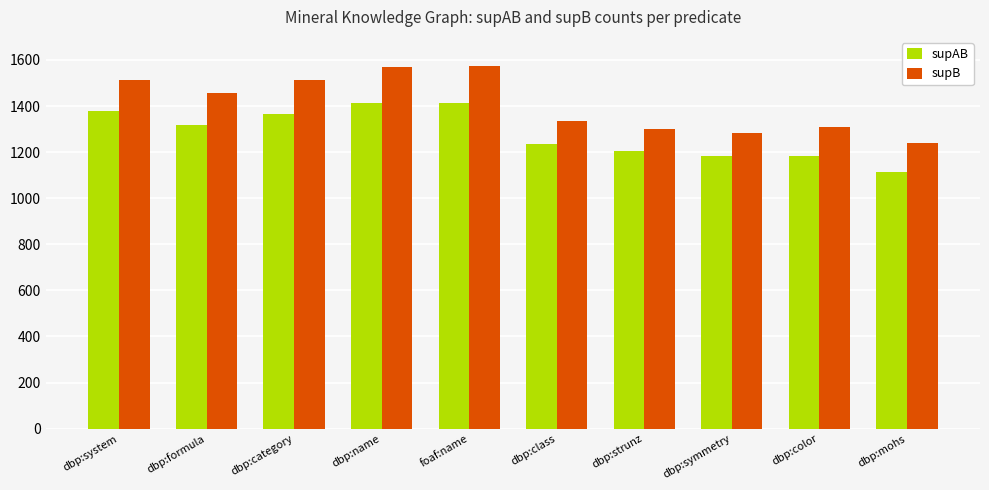

How many distinct data groups are displayed?

2